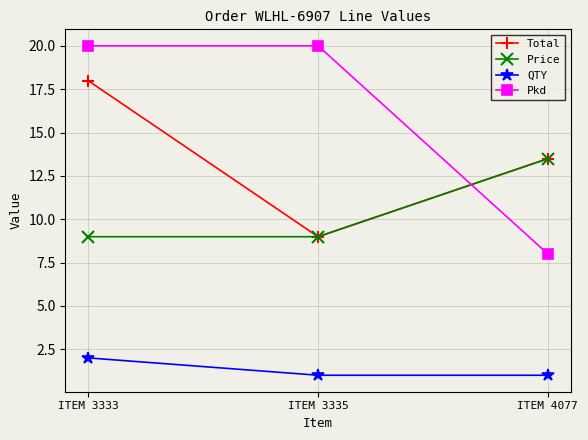

Count the number of data series in this chart.

4